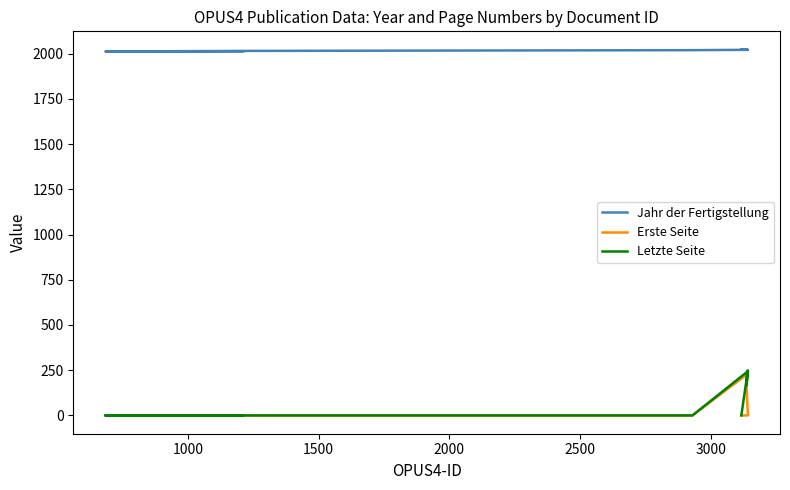

True or false: Letzte Seite and Jahr der Fertigstellung cross at least once.

False